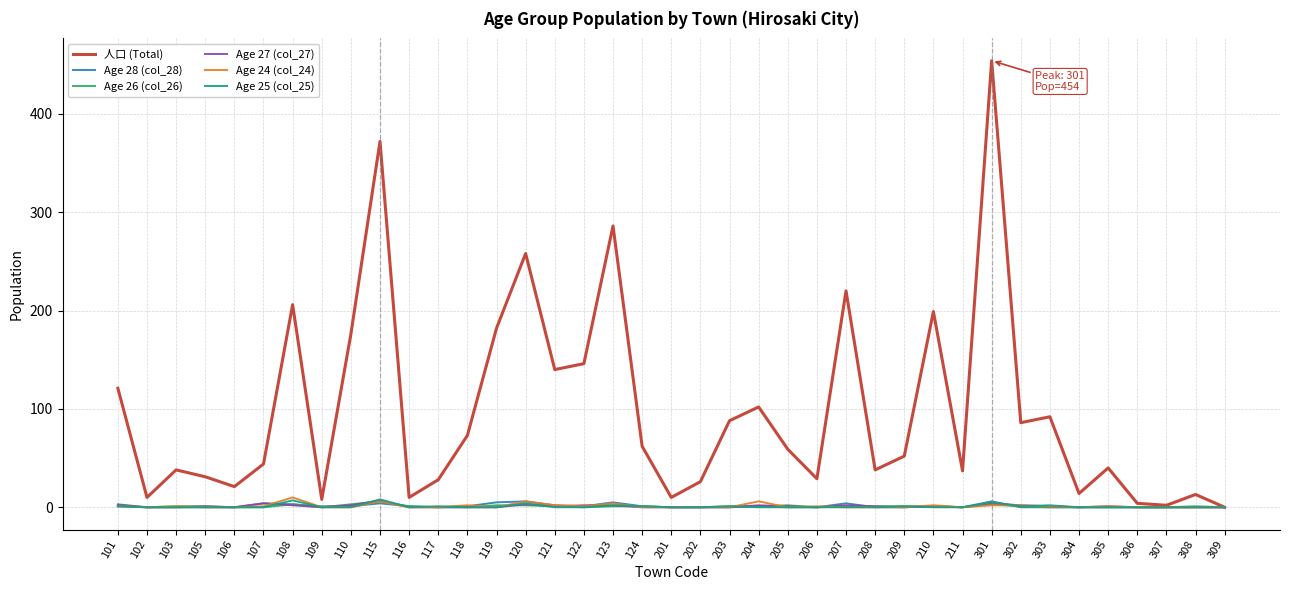

The value of Age 27 (col_27) at 116 is 0. True or false?

True